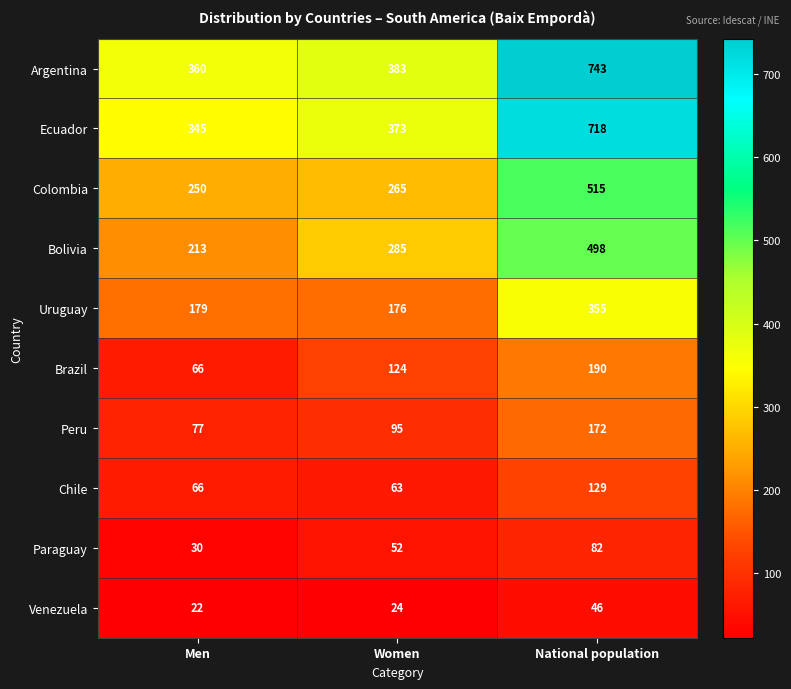

The Ecuador series shows 345 at Men. True or false?

True